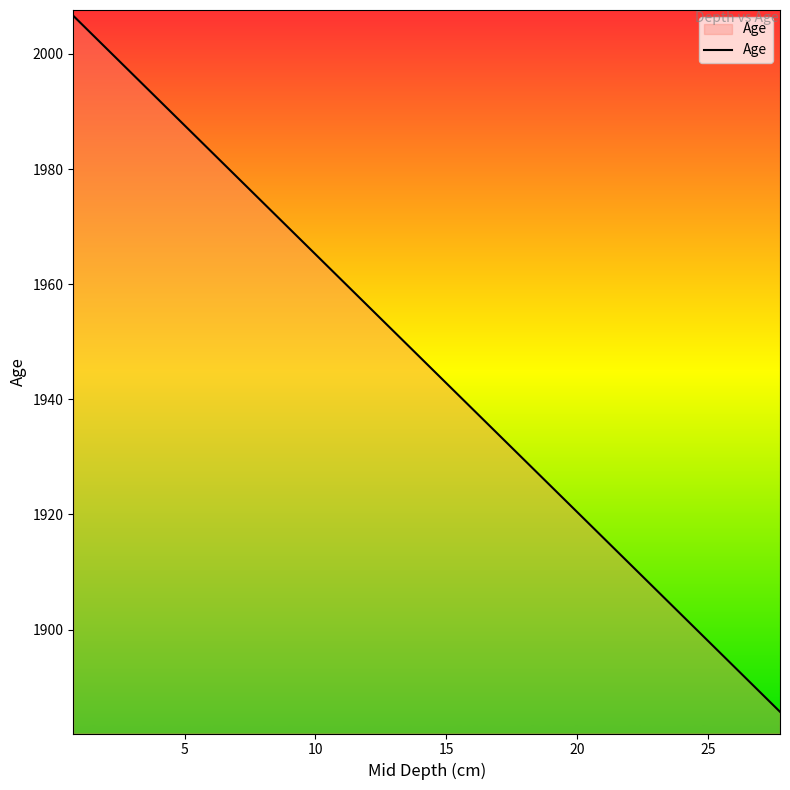

Reading left to right, extract all data points from this chart.

2006.6	1999.9	1993.2	1986.5	1979.8	1973.1	1966.3	1959.6	1952.9	1946.2	1939.5	1926.0	1912.6	1899.2	1885.7